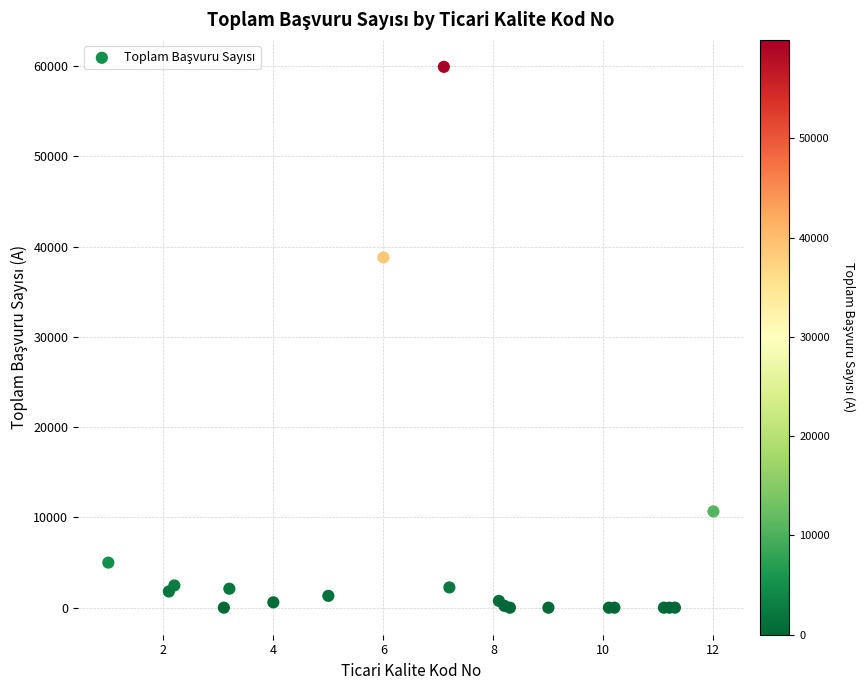

What Y value in the scatter plot is closest to 29966?

38810